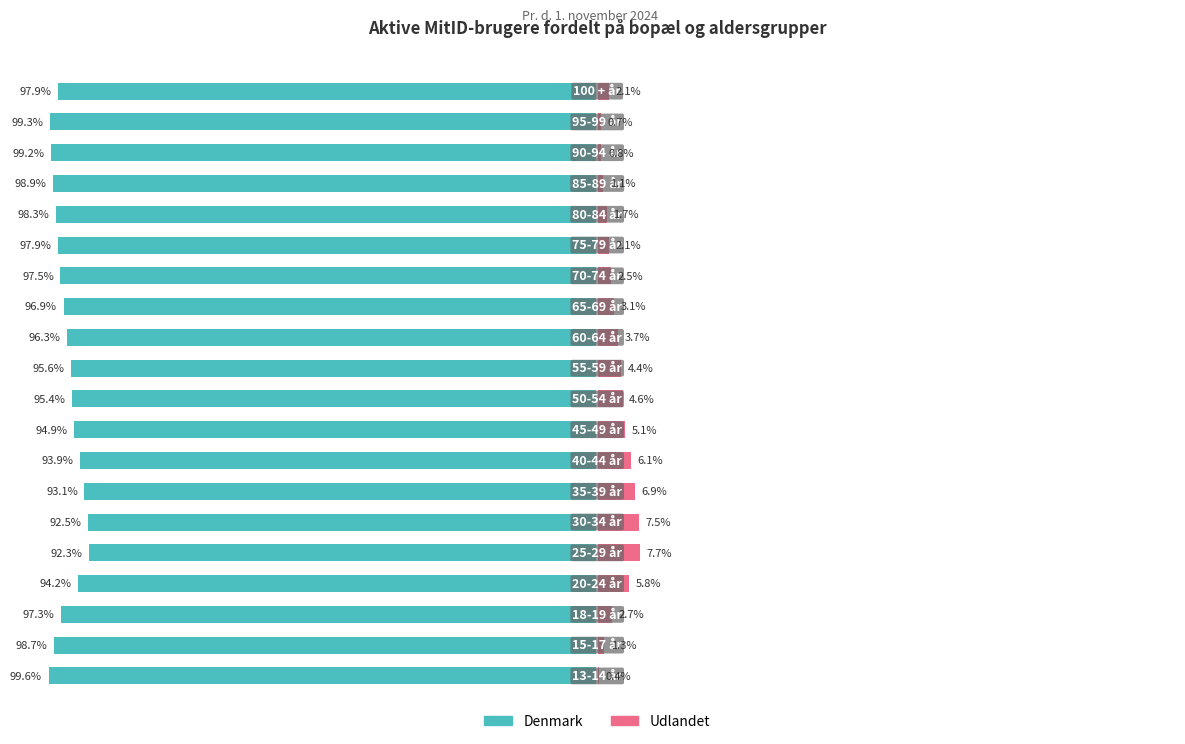

Count the number of data series in this chart.

2